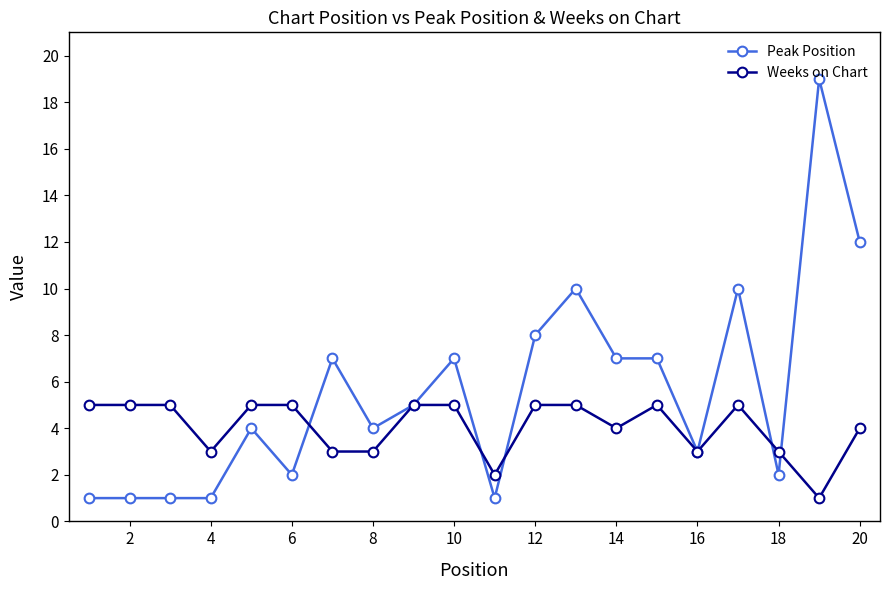

Is this an area chart (filled region under the line)?

No